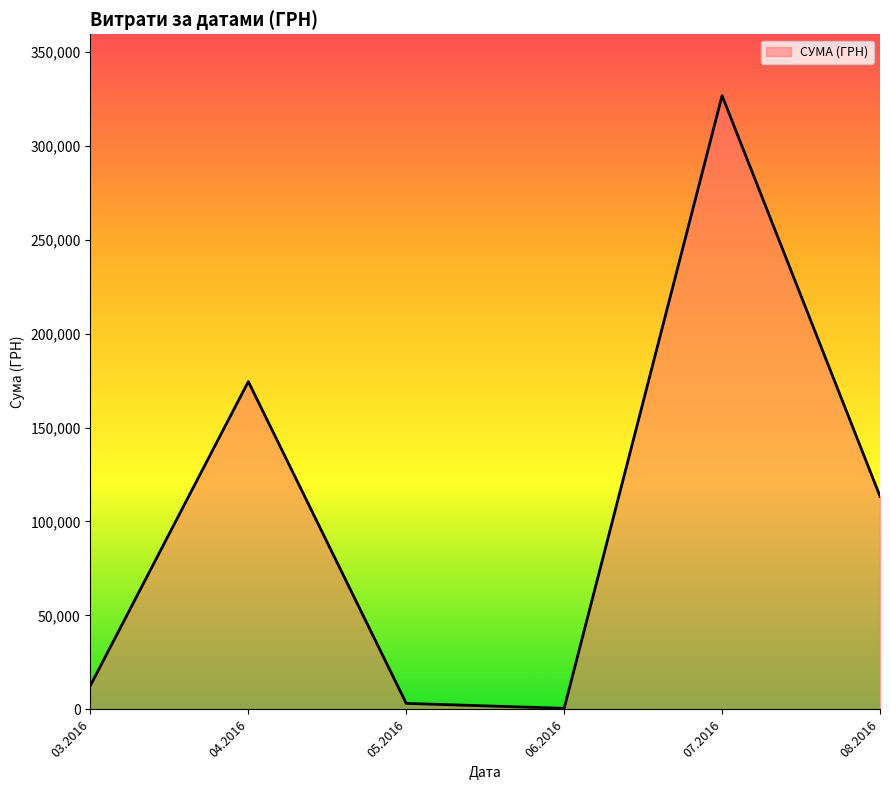

At which category does the data reach its first local peak?

04.2016